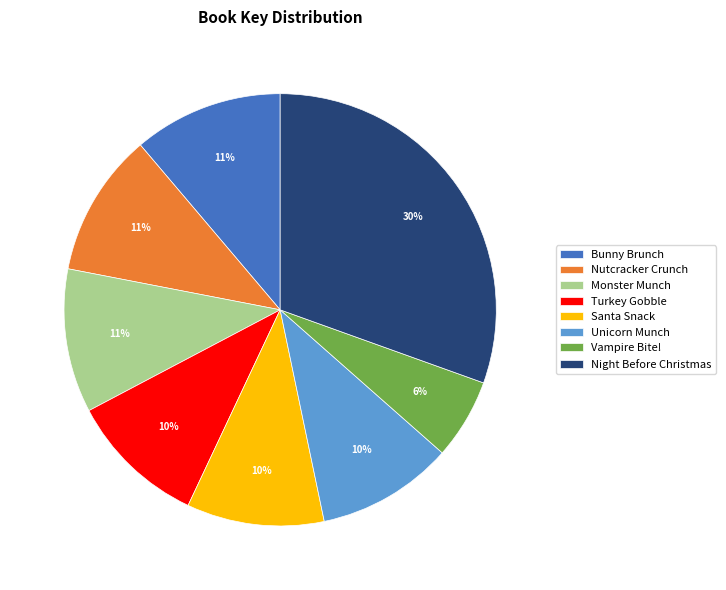

Count the number of slices in the pie.

8